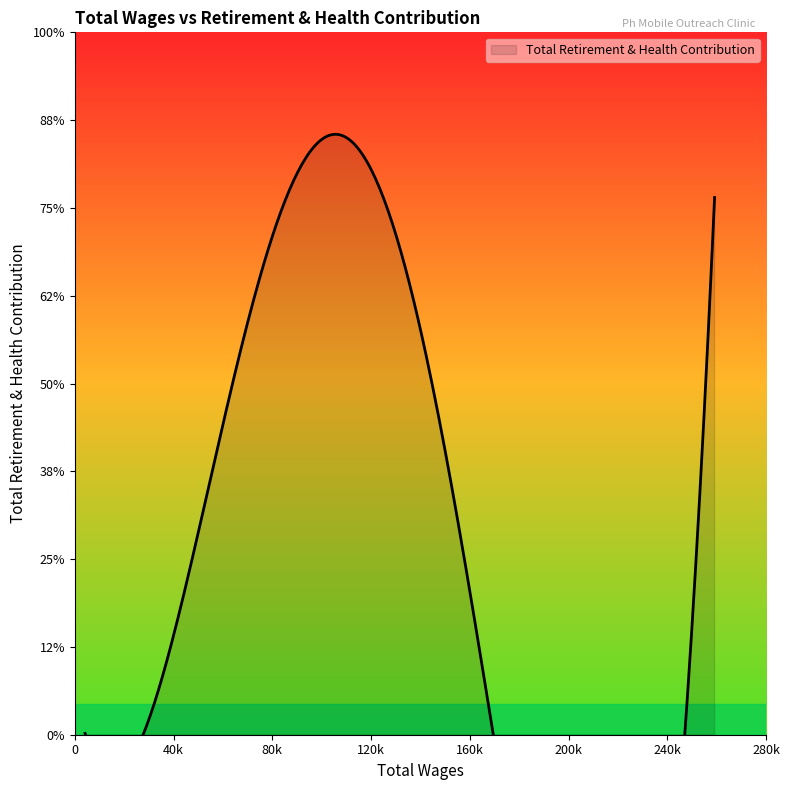

What is the sum of all values?

555127